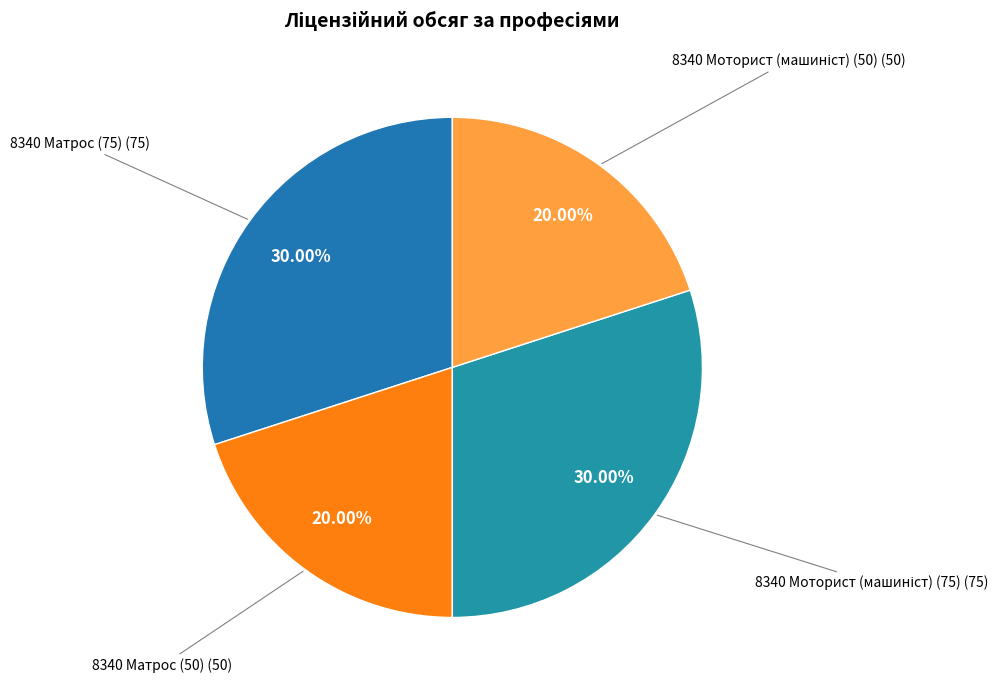

Is there any slice that represents more than half of the pie?

No